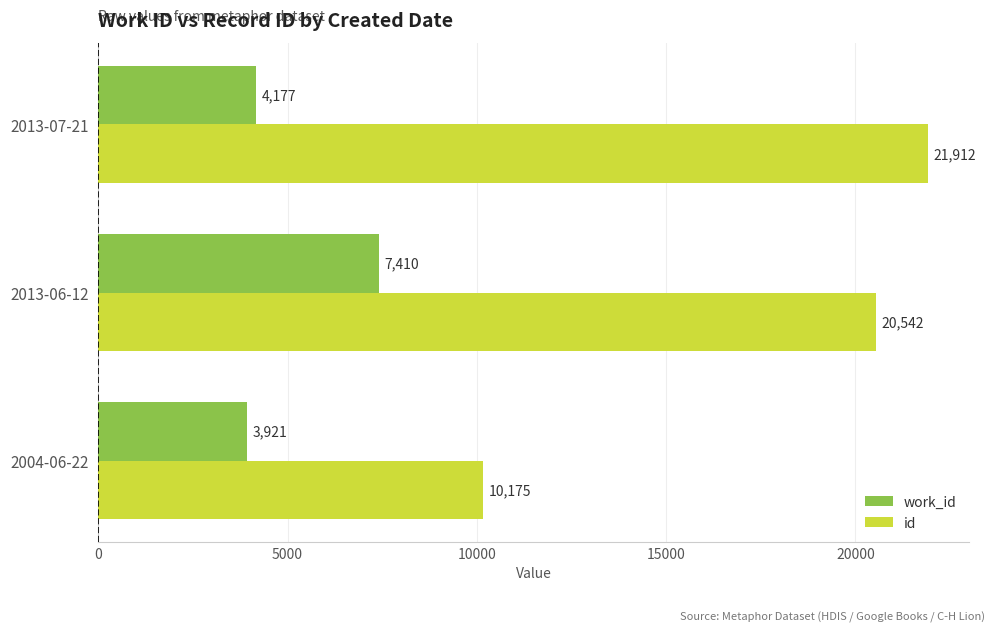

What is the difference between the second highest and minimum values in the id series?

10367